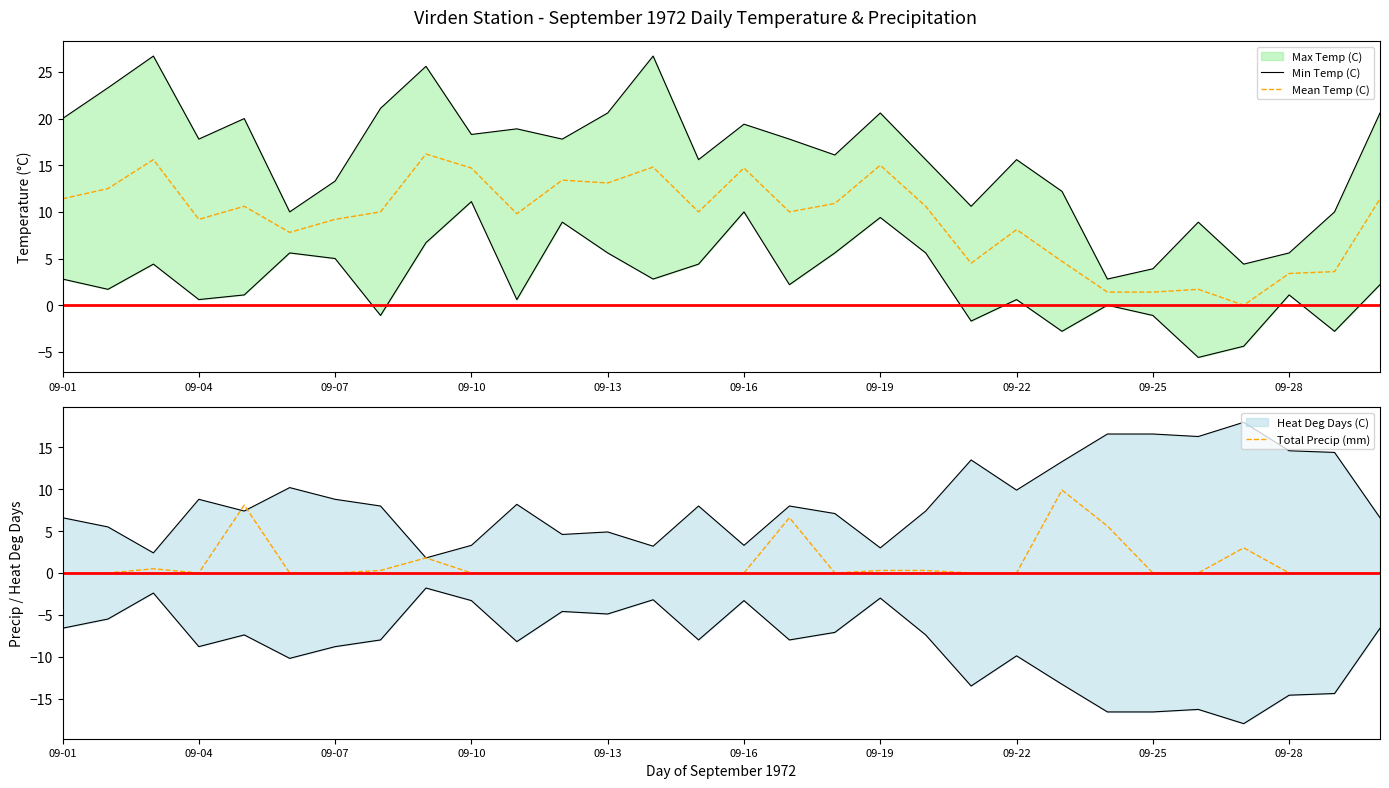

At which label does Min Temp (C) first exceed 2?

09-01